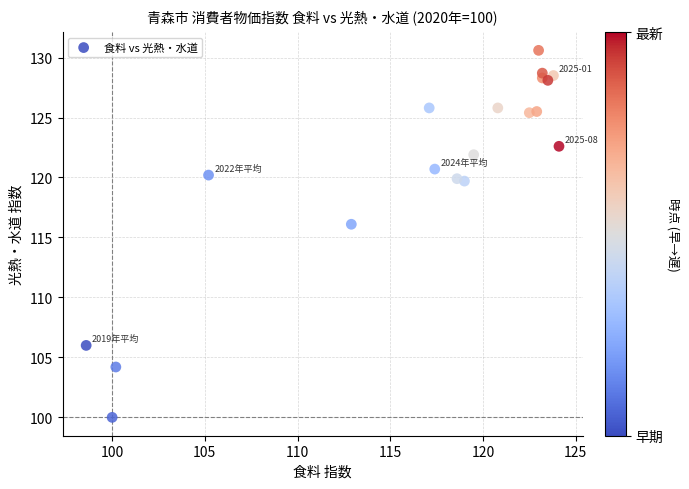

What is the range of X values (max minus min)?

25.5